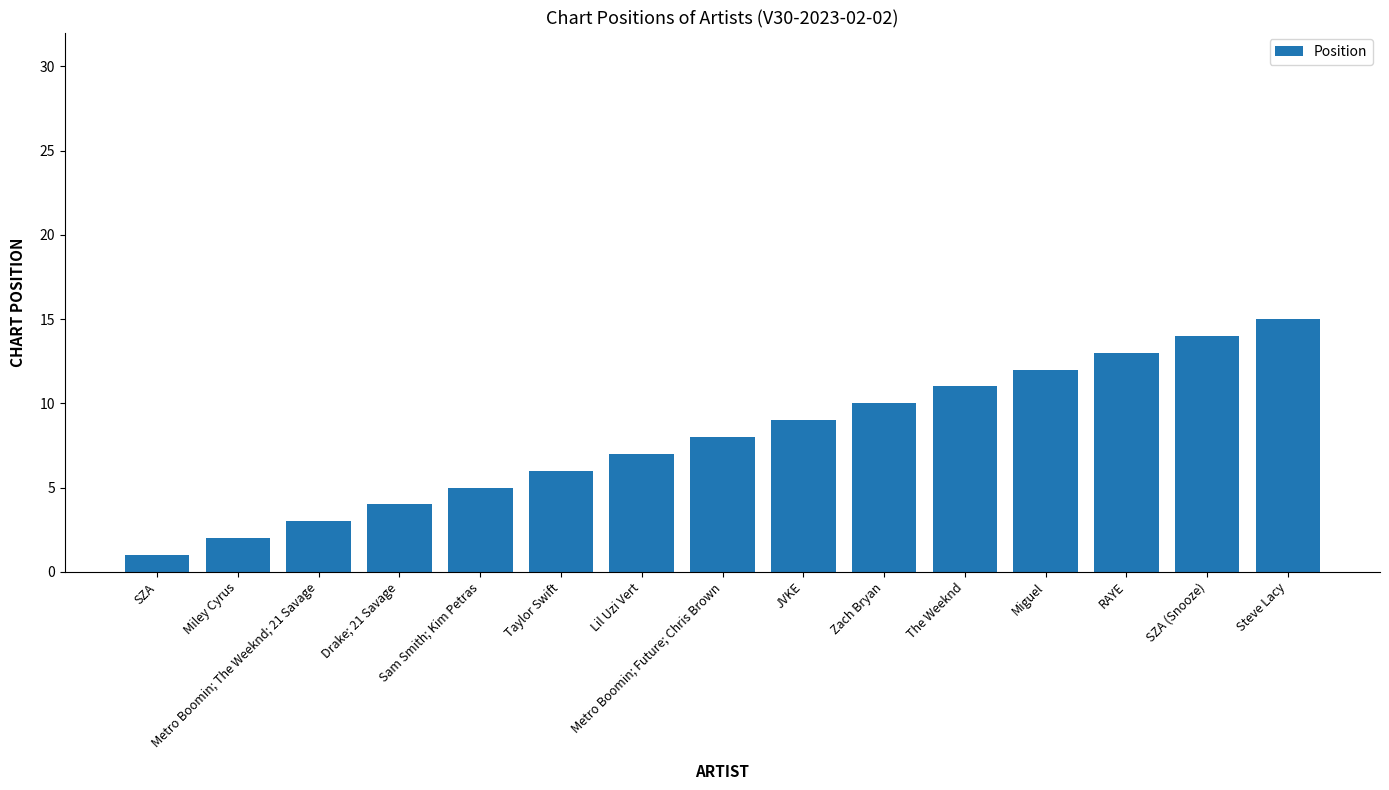

Rank the categories by value from lowest to highest.

SZA, Miley Cyrus, Metro Boomin; The Weeknd; 21 Savage, Drake; 21 Savage, Sam Smith; Kim Petras, Taylor Swift, Lil Uzi Vert, Metro Boomin; Future; Chris Brown, JVKE, Zach Bryan, The Weeknd, Miguel, RAYE, SZA (Snooze), Steve Lacy